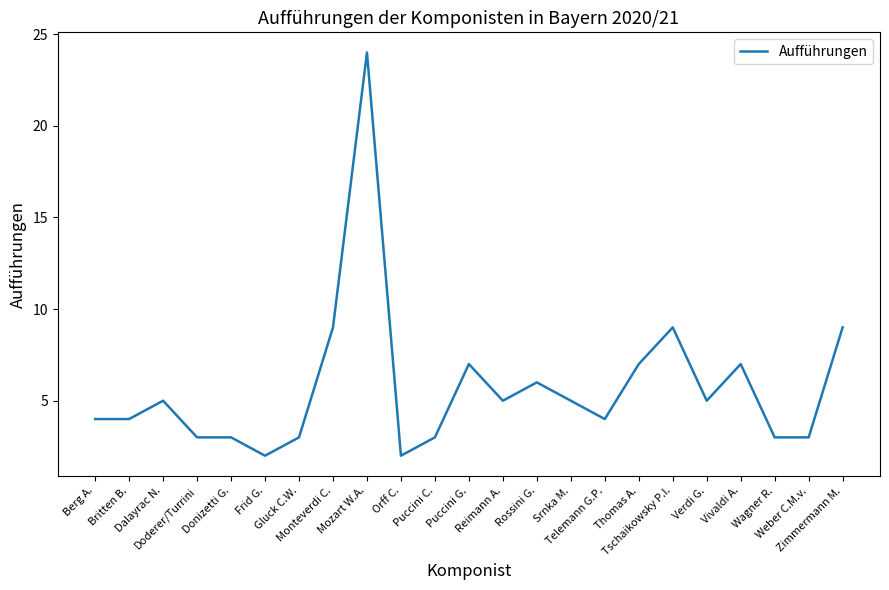

The chart shows a value of 7 at Puccini G.. True or false?

True